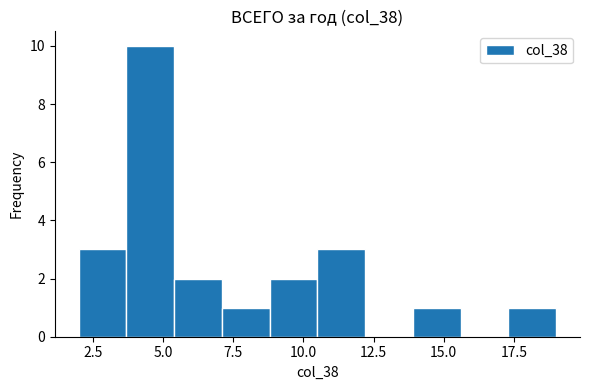

Read against the x-axis, roughly where is the centre of the tallest bar?

4.5